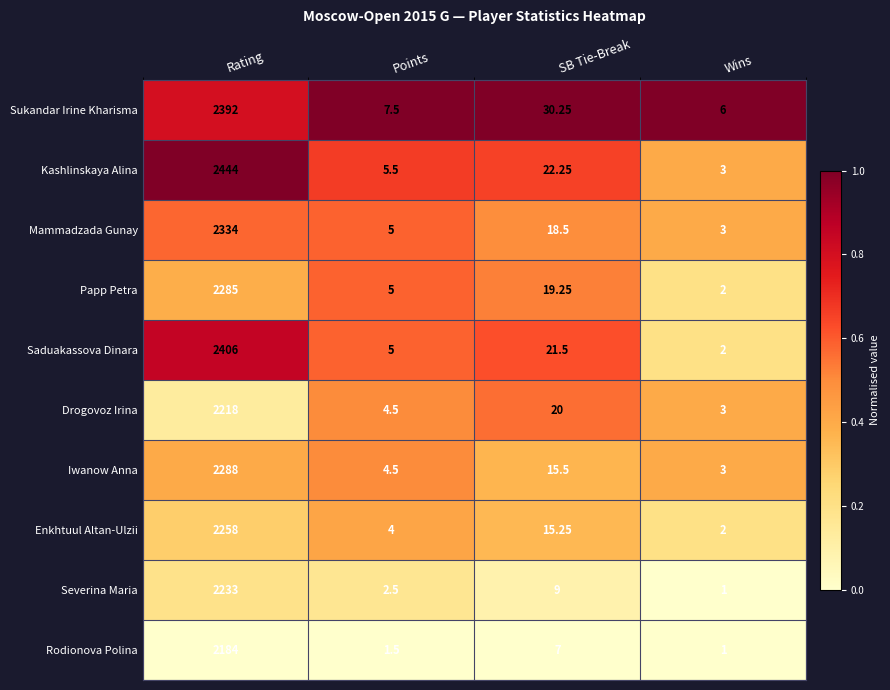

What is the maximum value shown in the chart?

2444.0